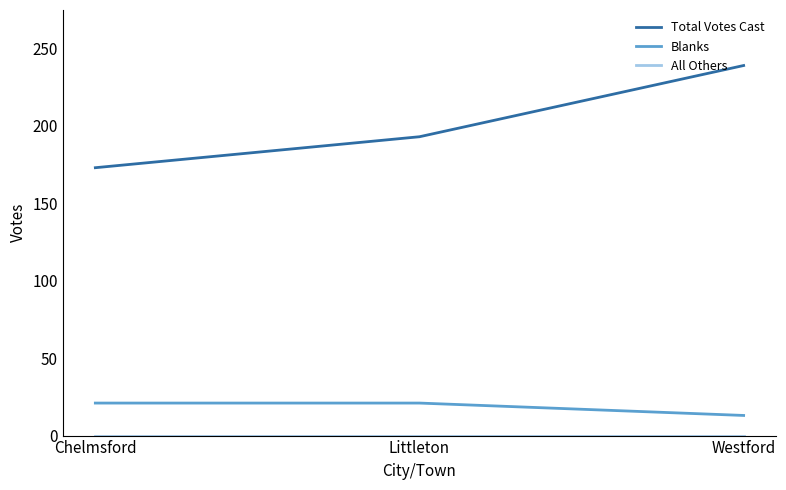

Which series has the widest spread of values?

Total Votes Cast